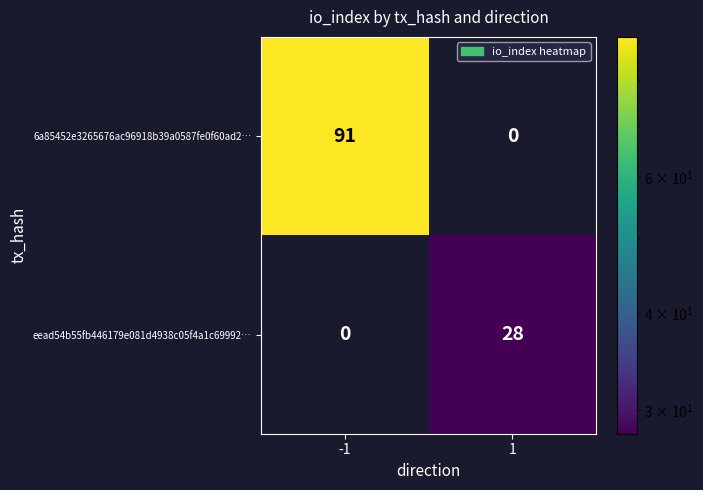

What is the sum of all eead54b55fb446179e081d4938c05f4a1c69992… values?

28